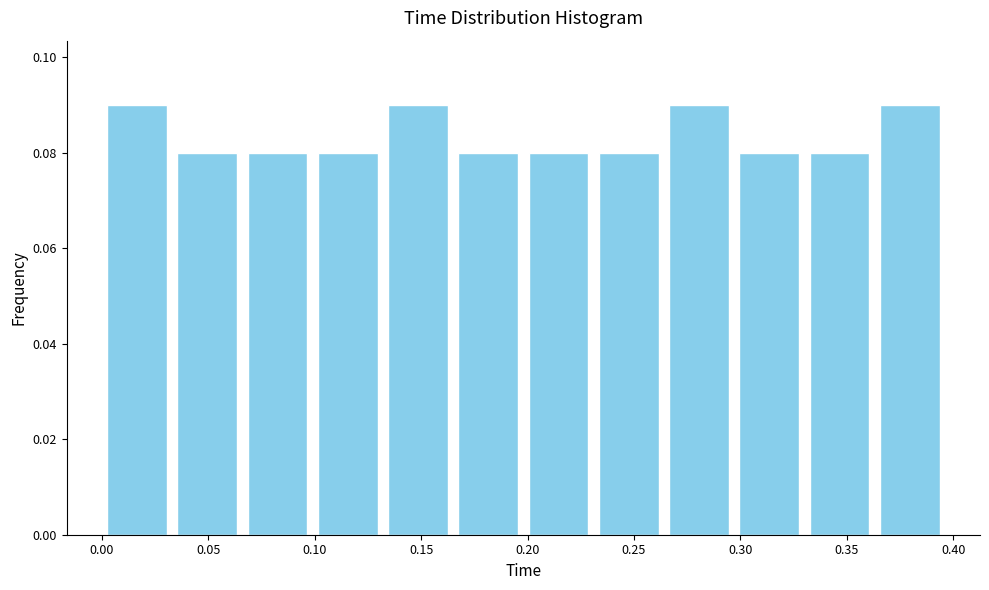

Reading left to right, list every bar in this chart as the range it spans on the x-axis followed by its height. Neither the bar edges nor the heights are printed on the chart, so give them approximately, as read against the axes.

0.000 to 0.033: 0.09
0.033 to 0.066: 0.08
0.066 to 0.099: 0.08
0.099 to 0.132: 0.08
0.132 to 0.165: 0.09
0.165 to 0.198: 0.08
0.198 to 0.231: 0.08
0.231 to 0.264: 0.08
0.264 to 0.297: 0.09
0.297 to 0.330: 0.08
0.330 to 0.363: 0.08
0.363 to 0.396: 0.09